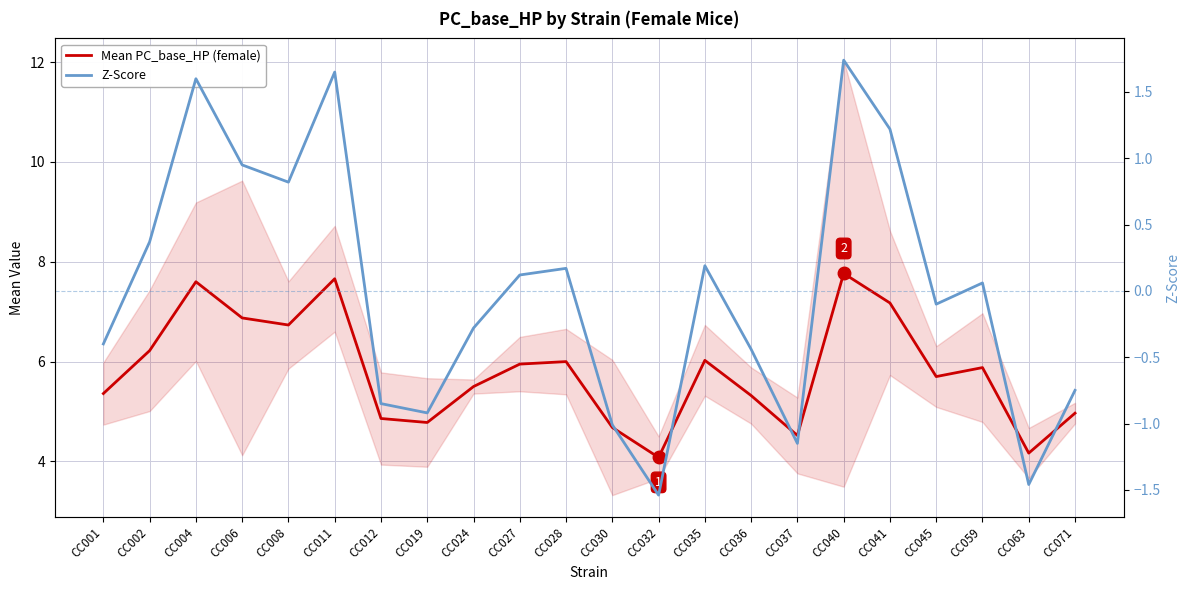

Which has a higher value, CC040 or CC004?

CC040